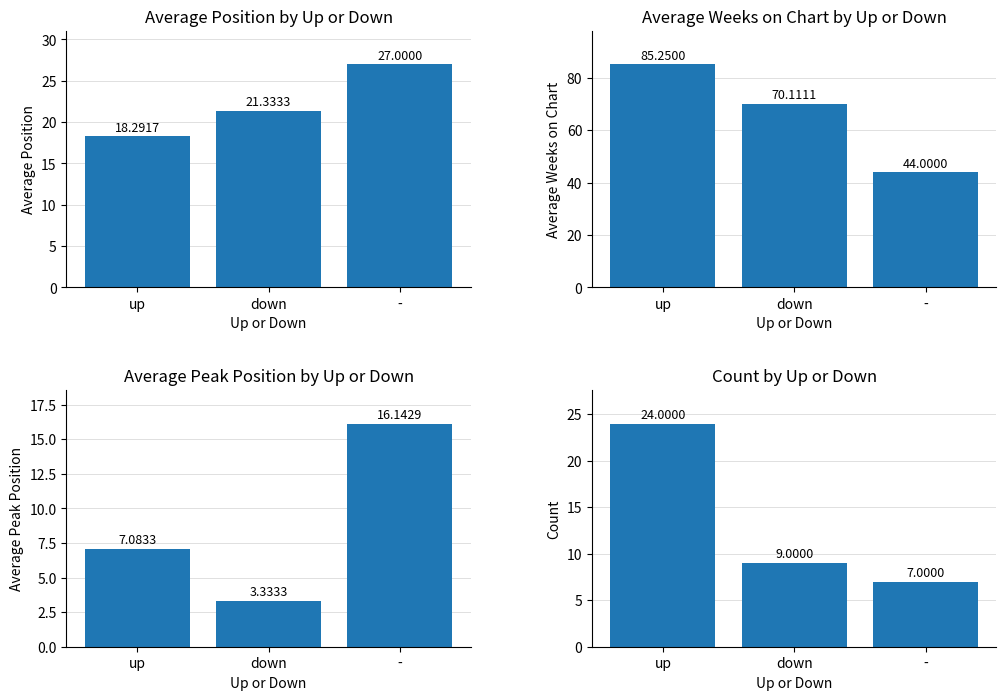

What is the label of the 3rd bar from the left?

-